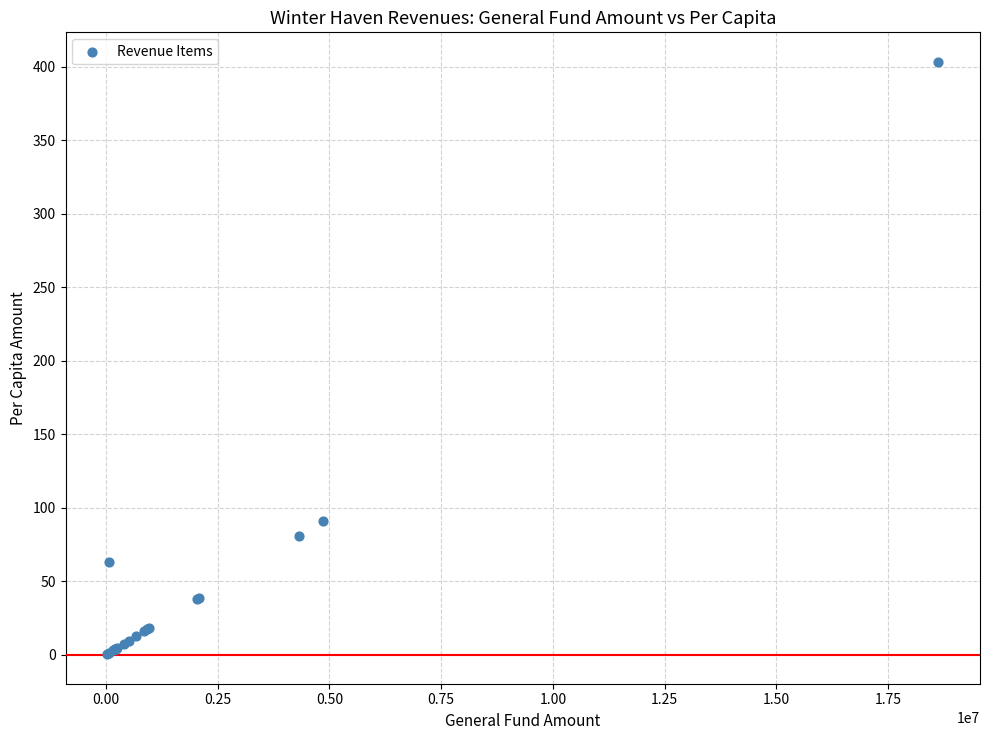

What Y value in the scatter plot is closest to 201?

91.2